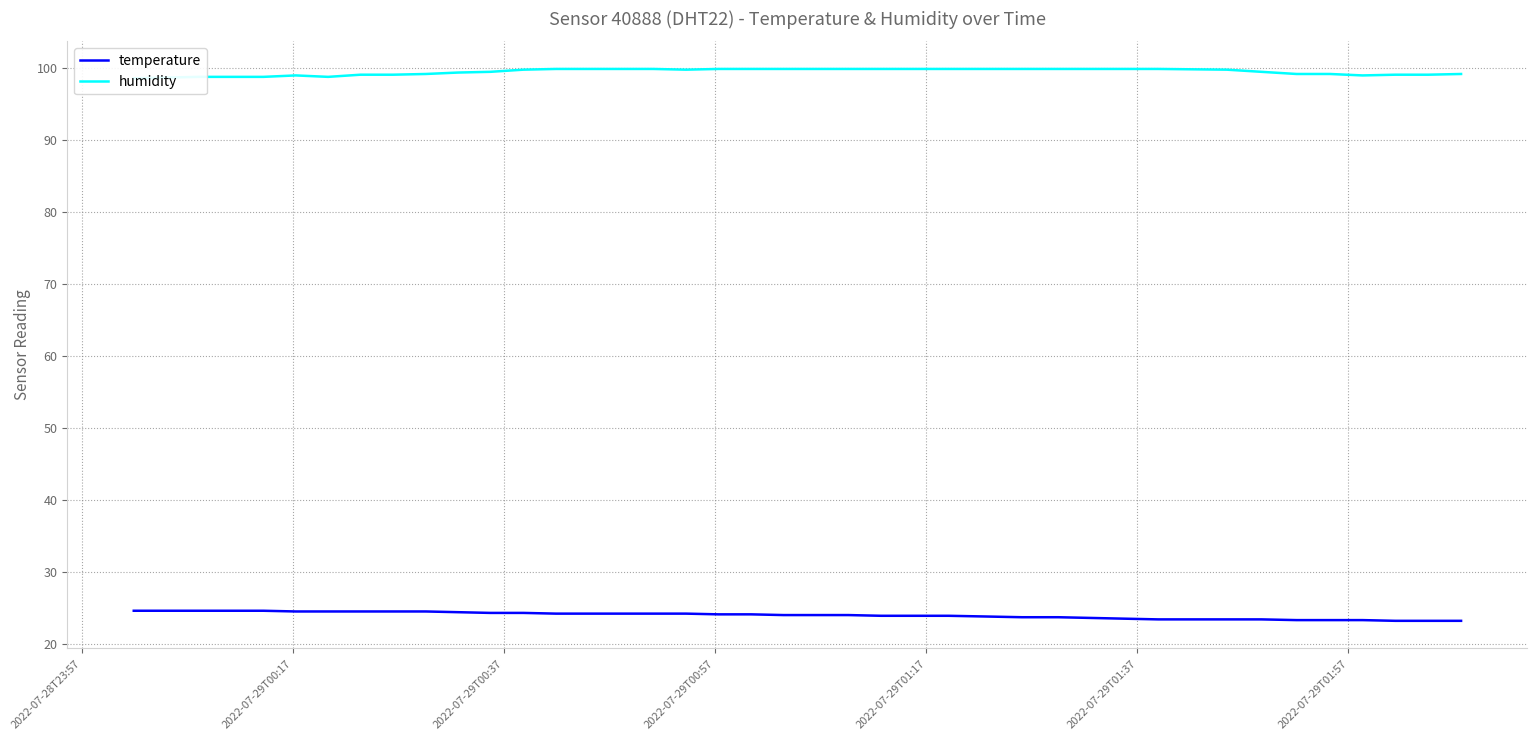

What is the lowest value of the temperature series?

23.2